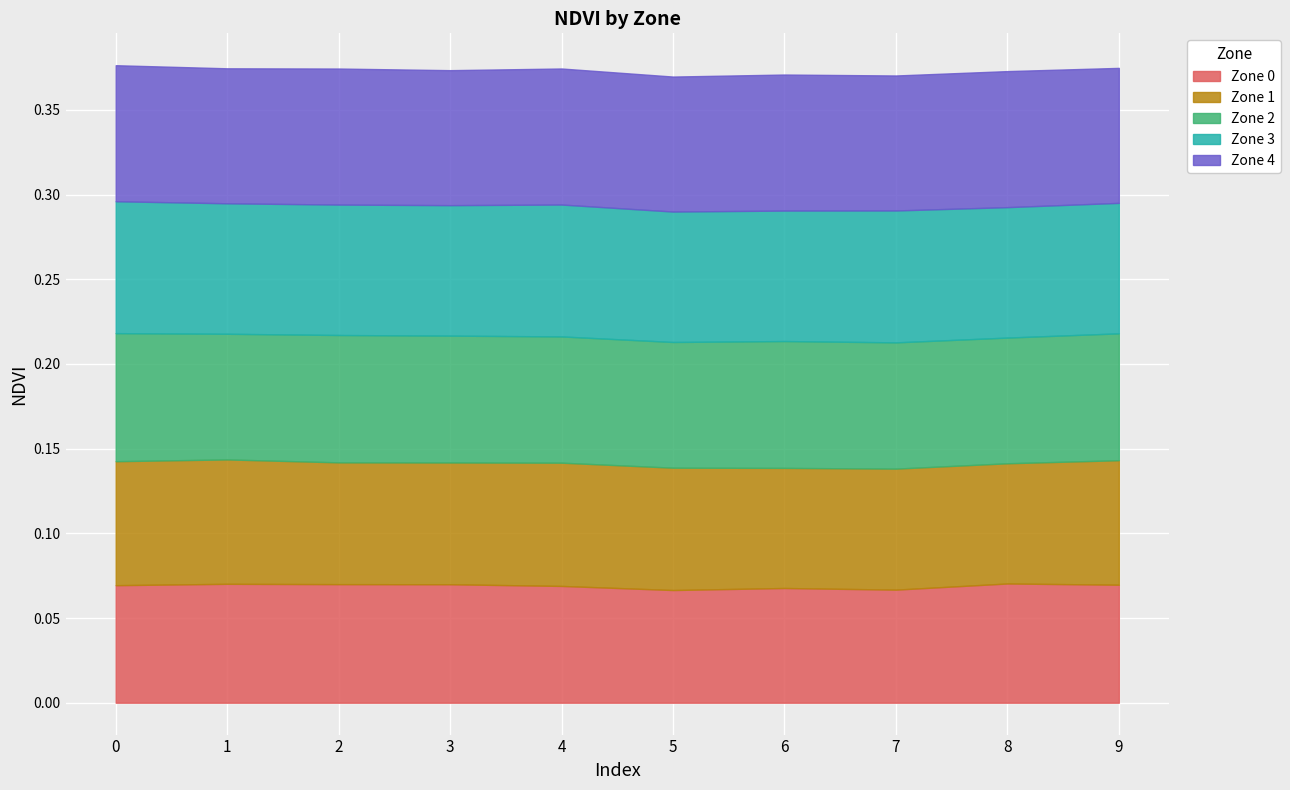

The Zone 1 series shows 0.1 at 6. True or false?

False